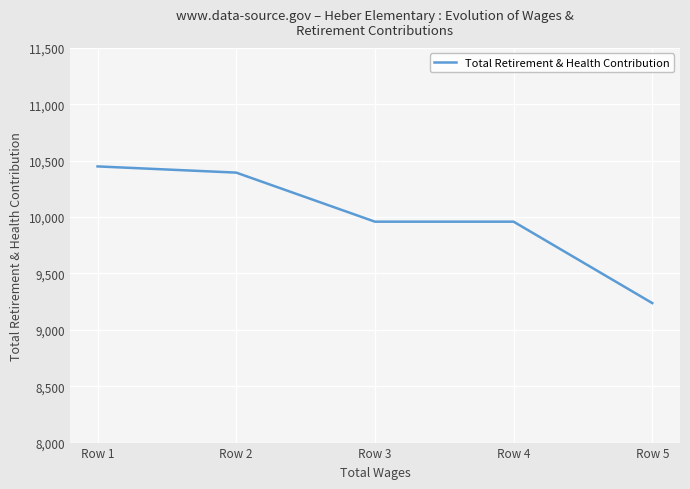

True or false: the data shows 2765 at Row 4.

False